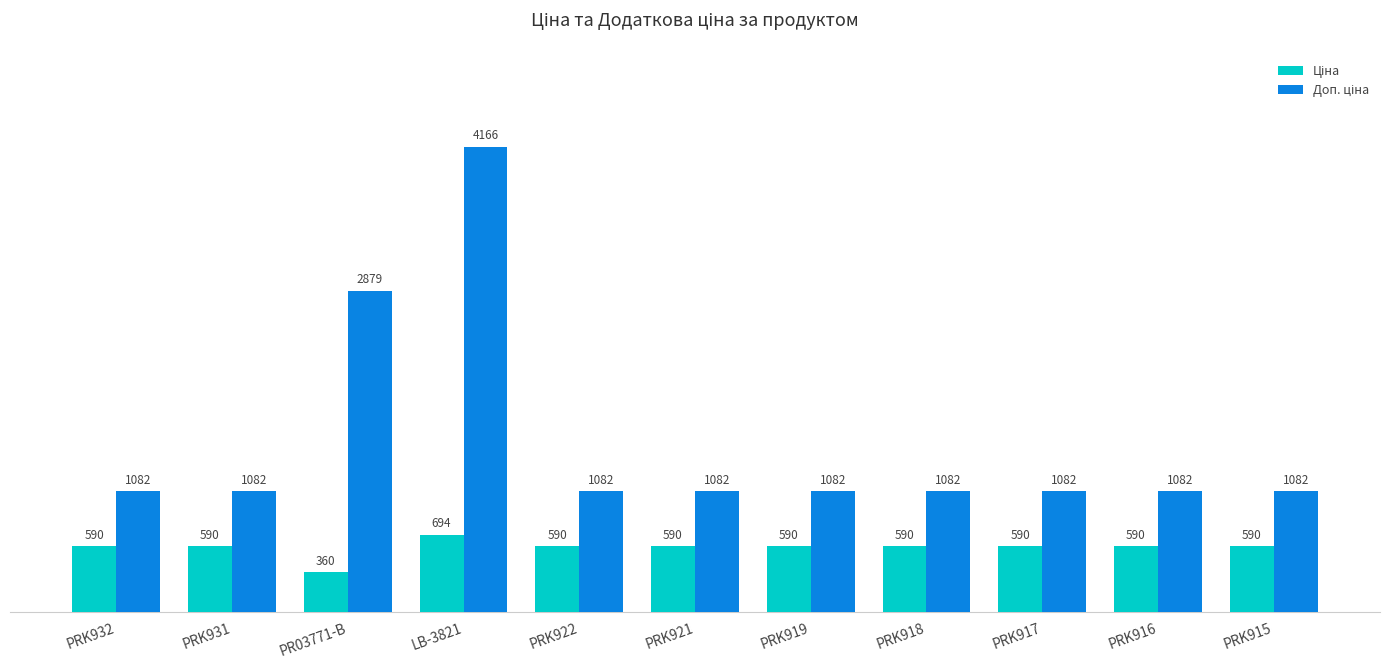

What is the label of the 8th bar from the right?

LB-3821